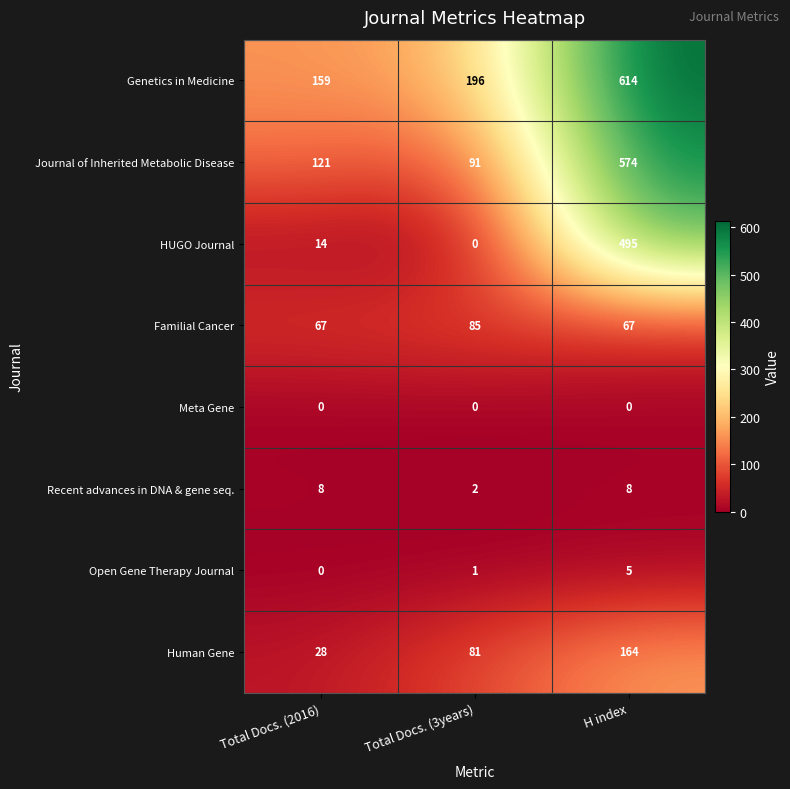

Rank the categories by Open Gene Therapy Journal value from highest to lowest.

H index, Total Docs. (3years), Total Docs. (2016)